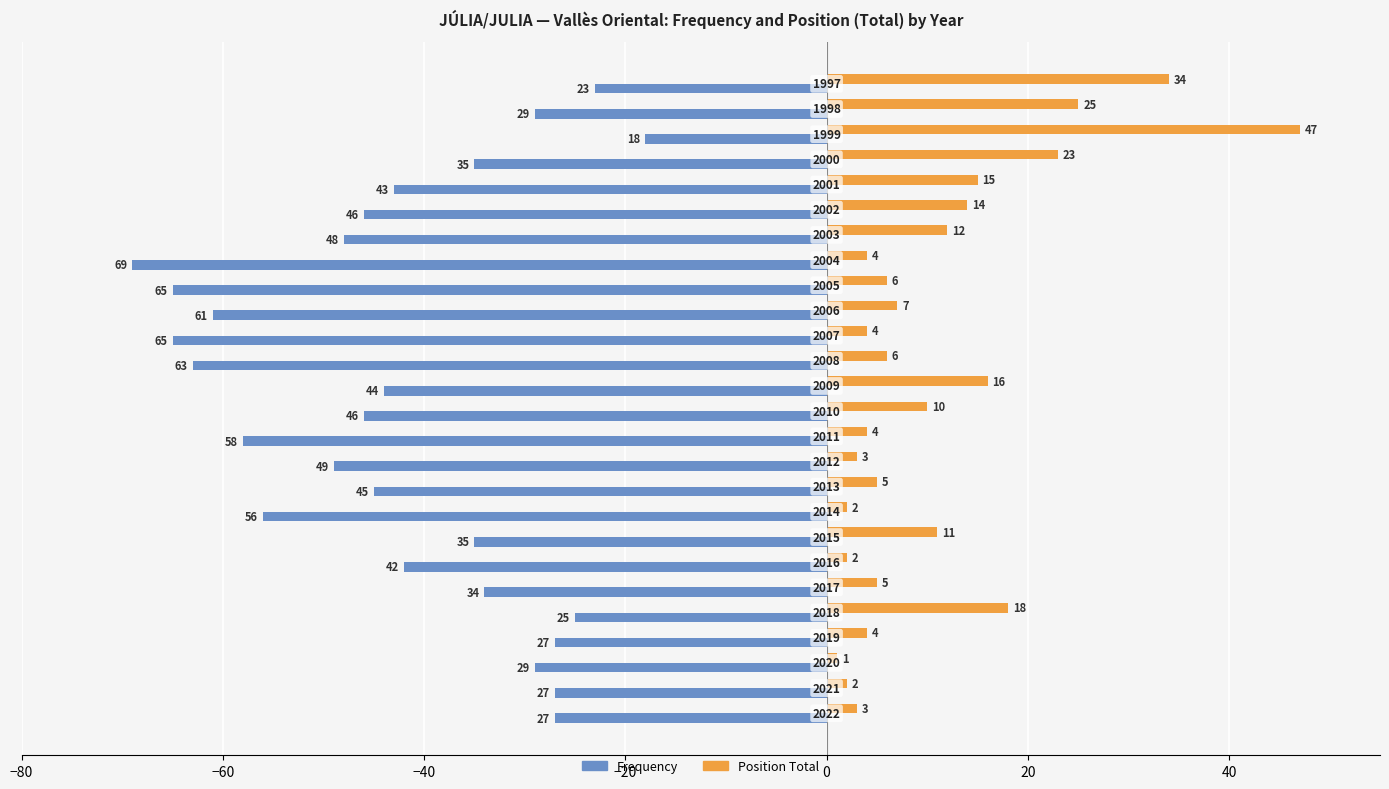

What are all the series names shown in the legend?

Frequency, Position Total